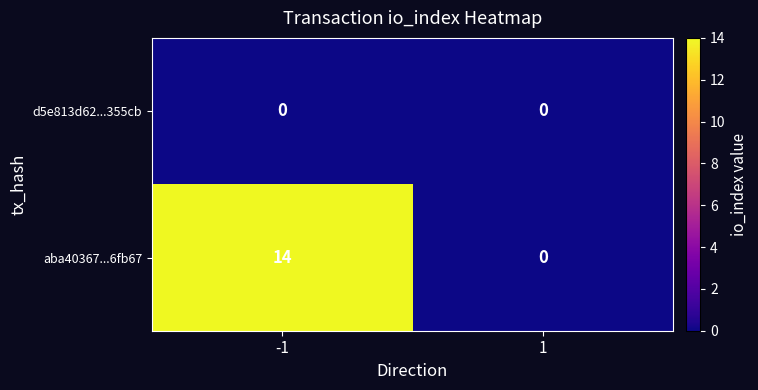

How many distinct data groups are displayed?

2